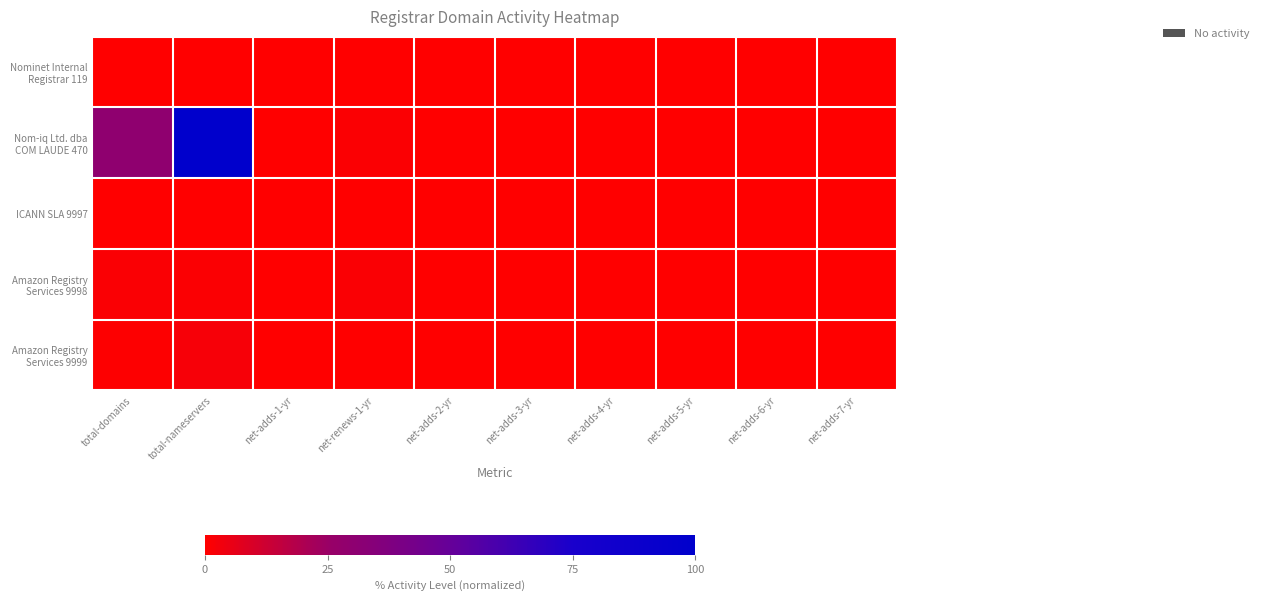

Which category has the highest value across all series?

total-nameservers